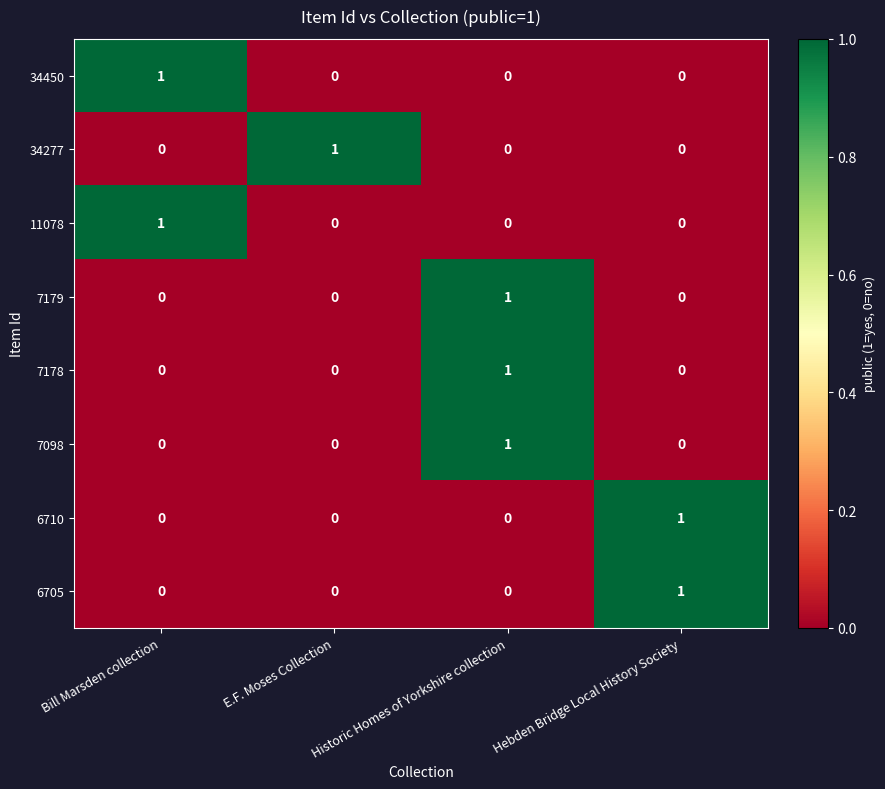

Count the 7179 values in the range 0 to 1.

4